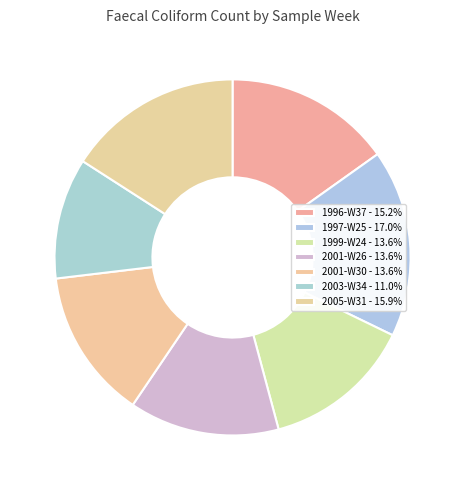

Is there a majority slice in this chart?

No